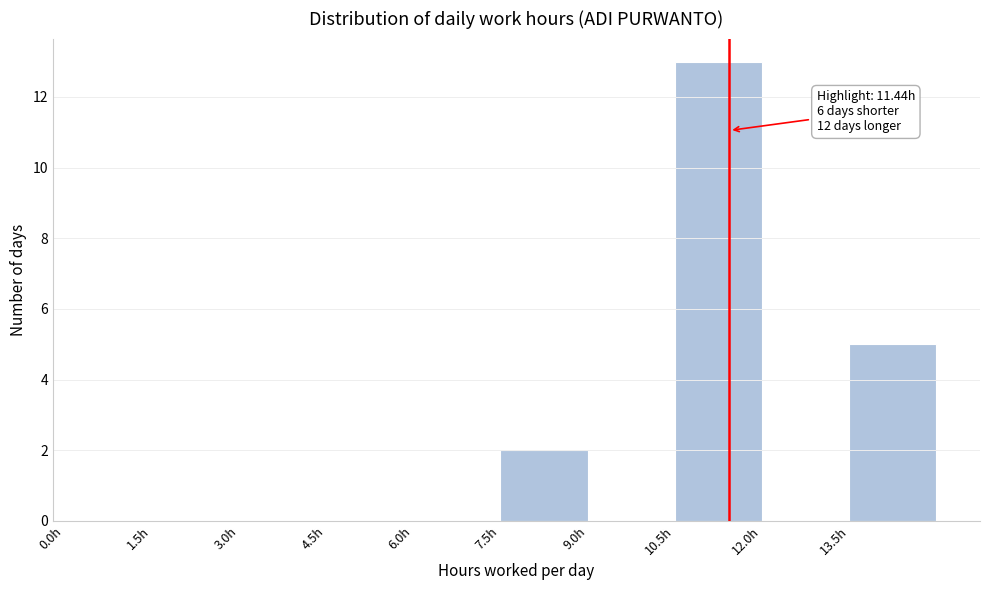

Over which range of the x-axis is the bar tallest?

10.5 to 12.0